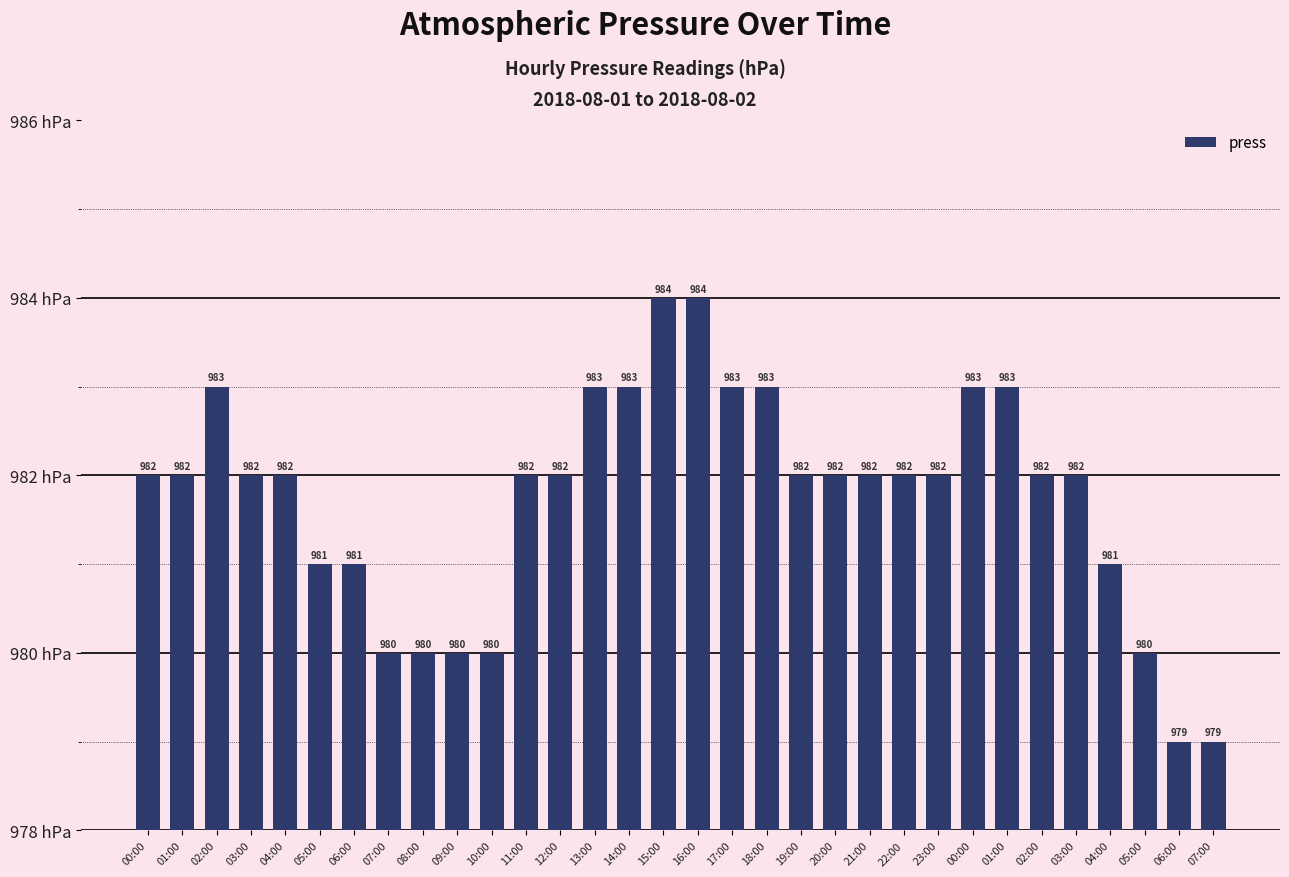

Which label corresponds to the largest value in the chart?

15:00